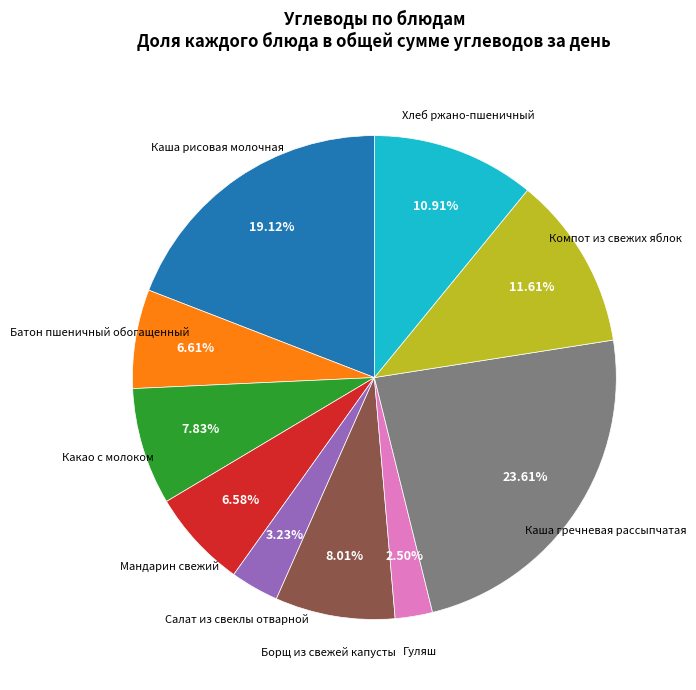

Is there any slice that represents more than half of the pie?

No